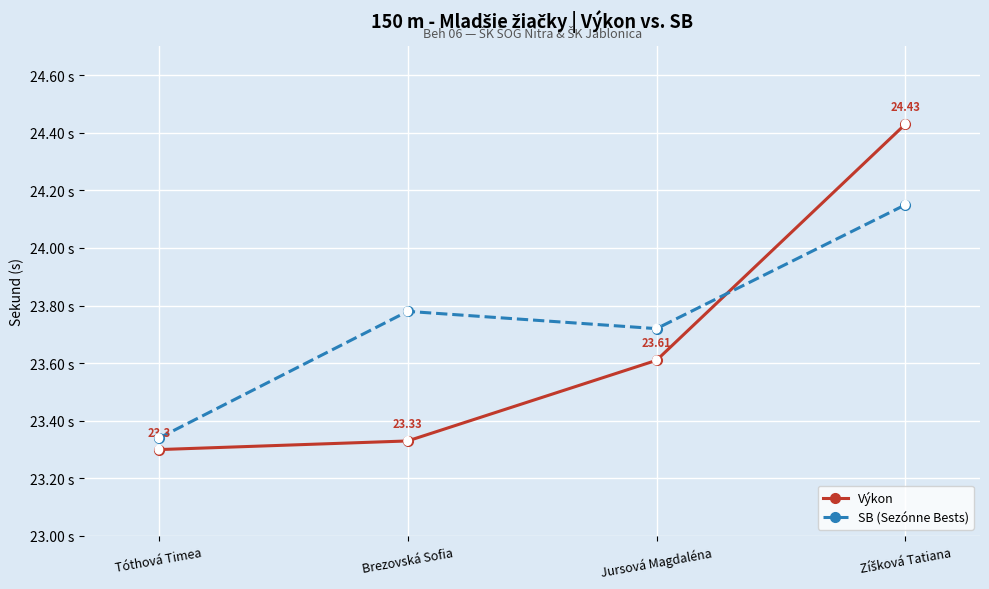

Rank the series by their average value, from highest to lowest.

SB (Sezónne Bests), Výkon